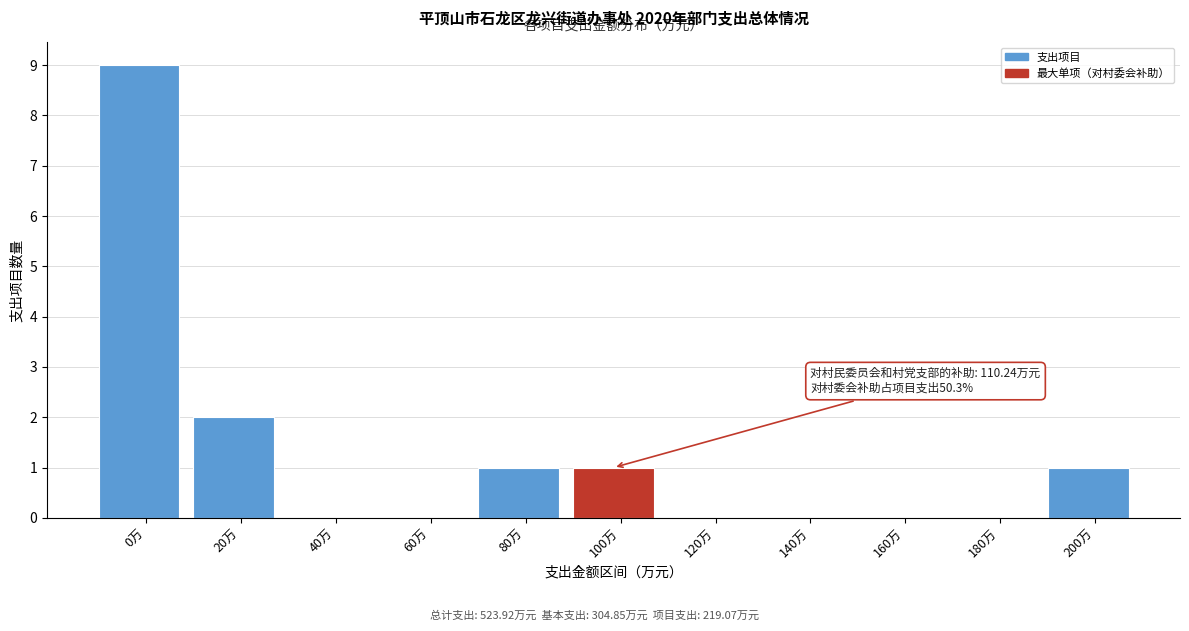

Reading right to left, transcribe all the data shown in this chart.

200万=1	180万=0	160万=0	140万=0	120万=0	100万=1	80万=1	60万=0	40万=0	20万=2	0万=9